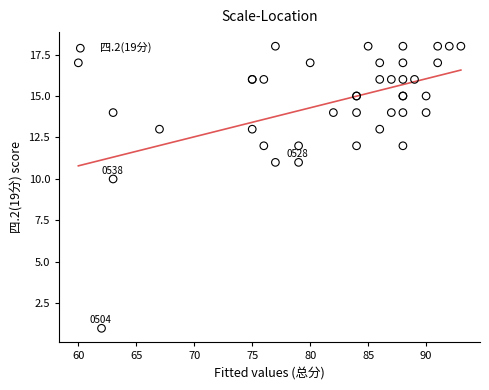

What Y value in the scatter plot is closest to 9?

10